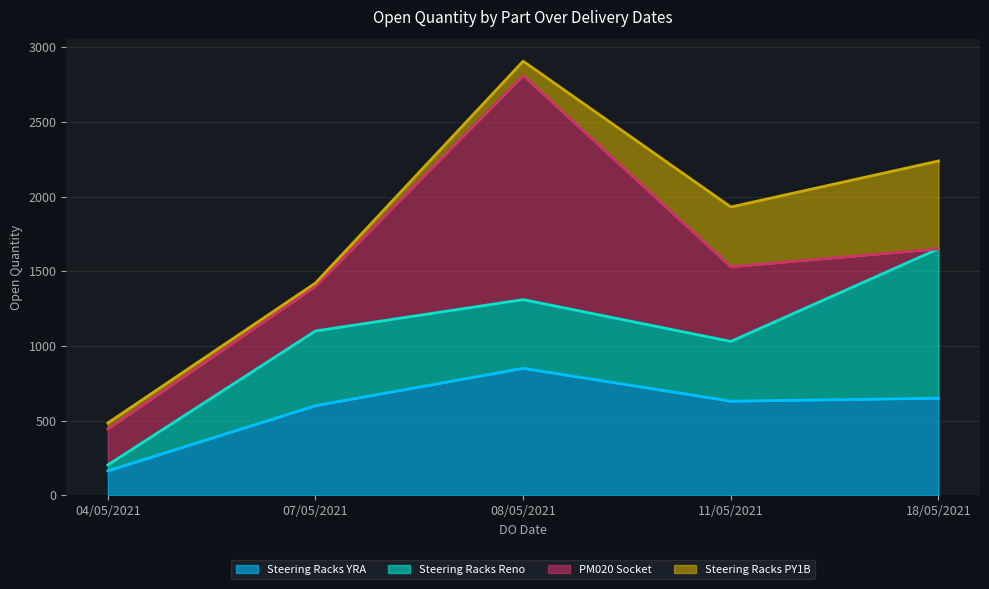

At how many categories does at least one series exceed 778?

2